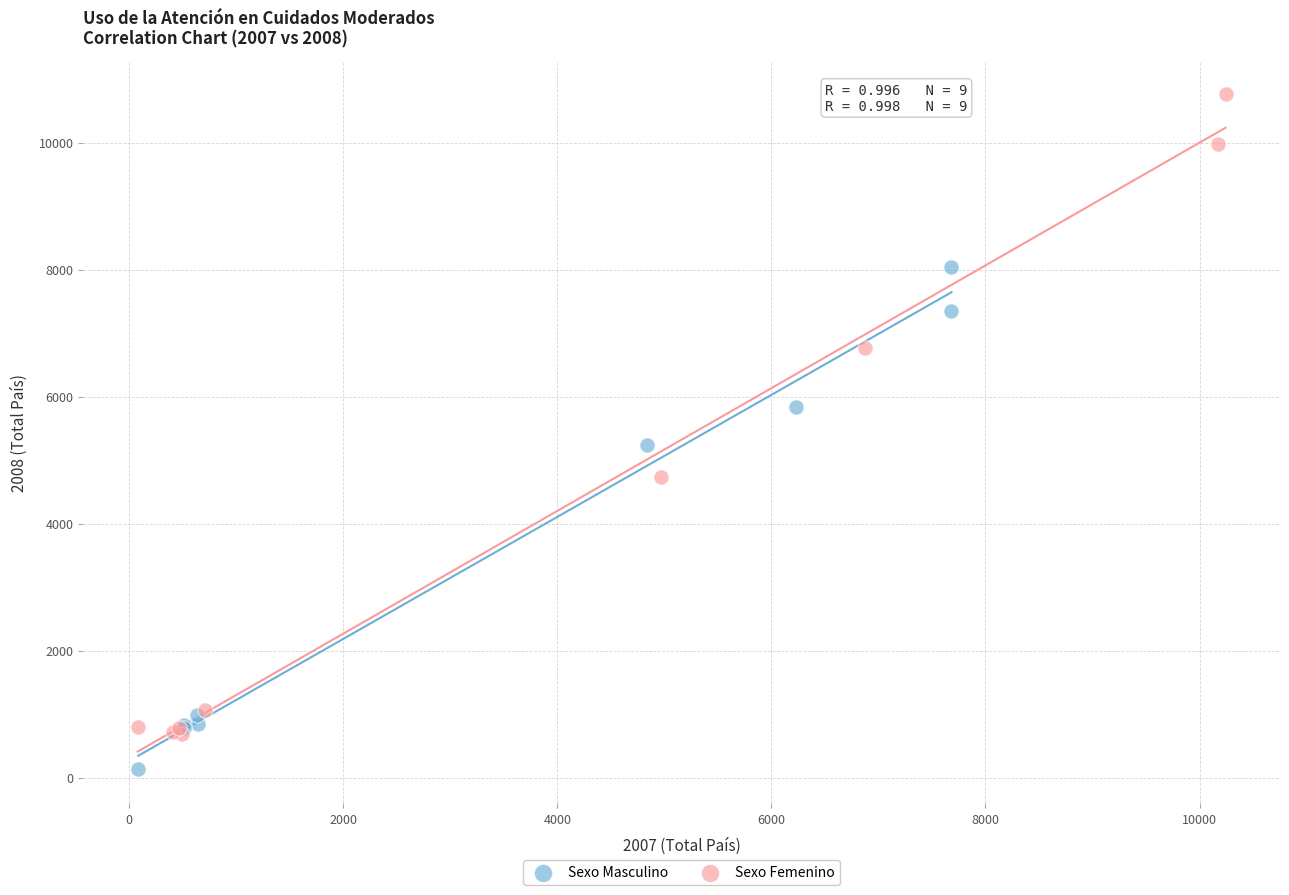

Which series contains the highest Y value?

Sexo Femenino